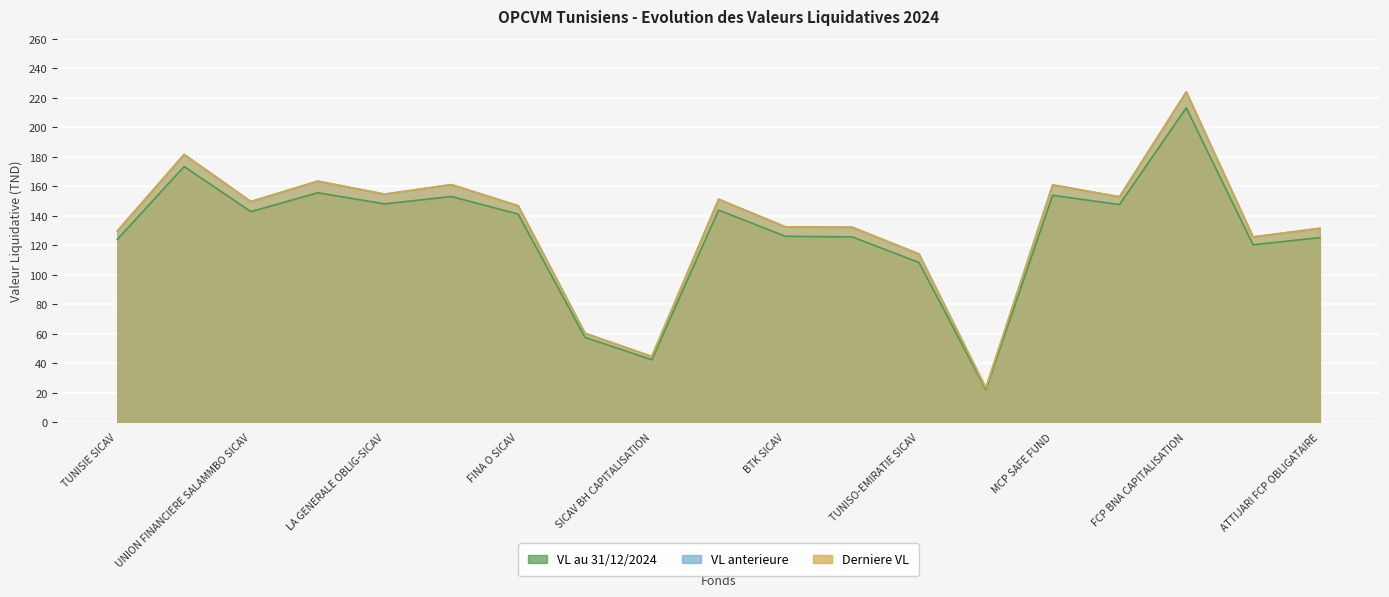

How many lines are shown in the chart?

3